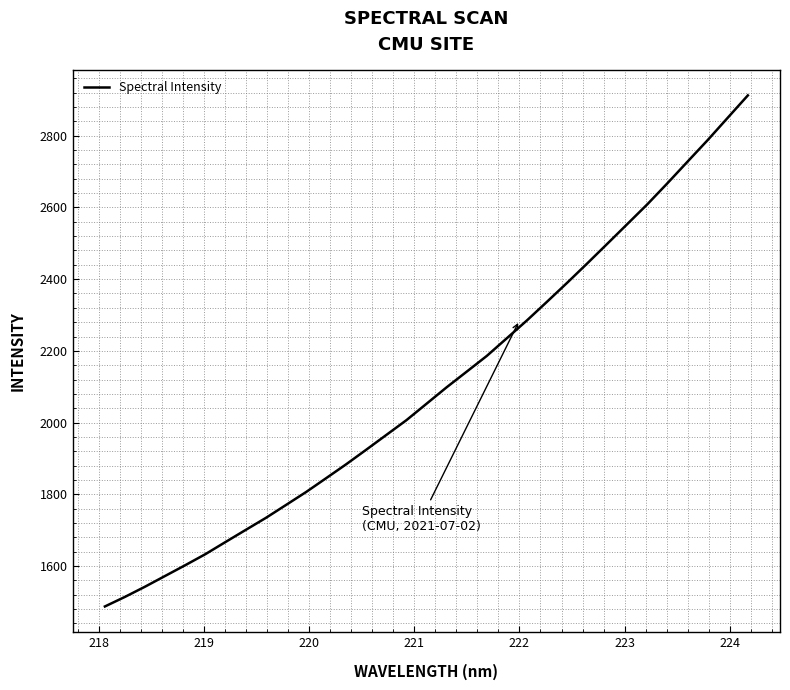

What is the minimum value shown in the chart?

1487.0